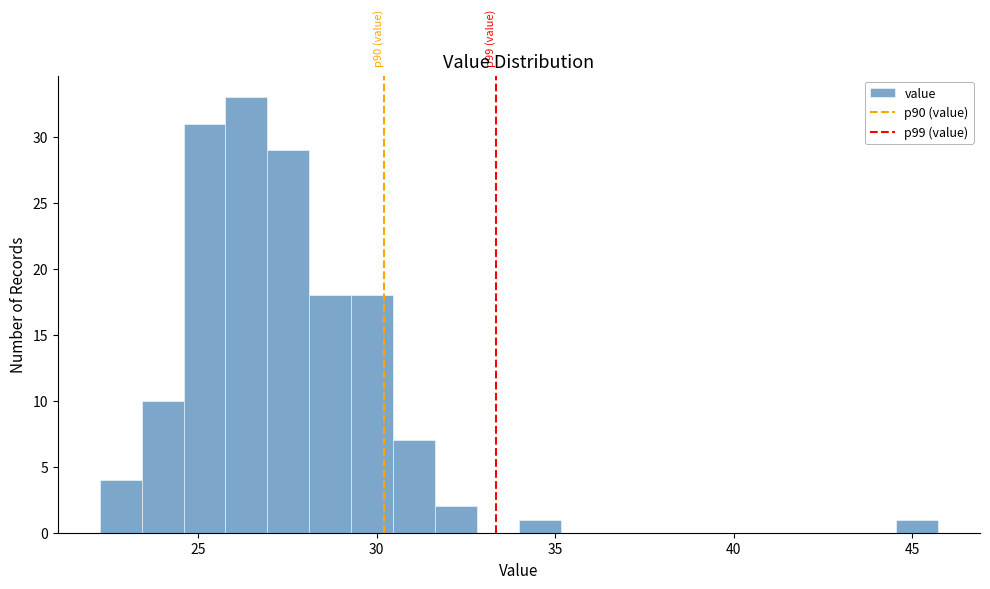

Around what value on the x-axis is the tallest bar? Give the approximate position of its centre, as read against the axis.

26.5